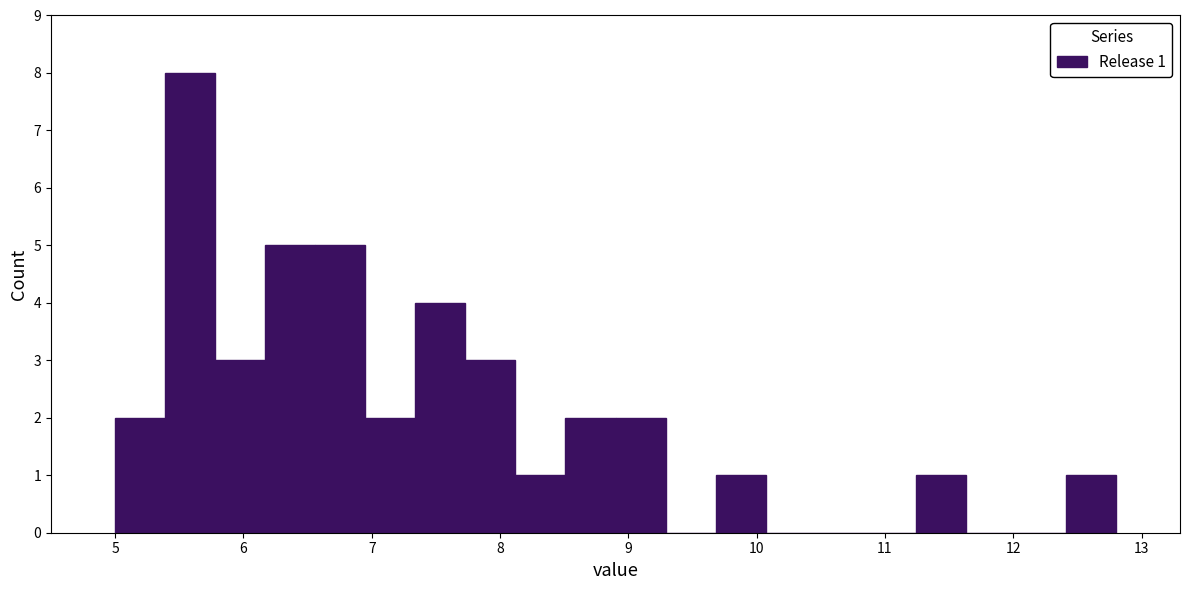

Around what value on the x-axis is the tallest bar? Give the approximate position of its centre, as read against the axis.

5.6